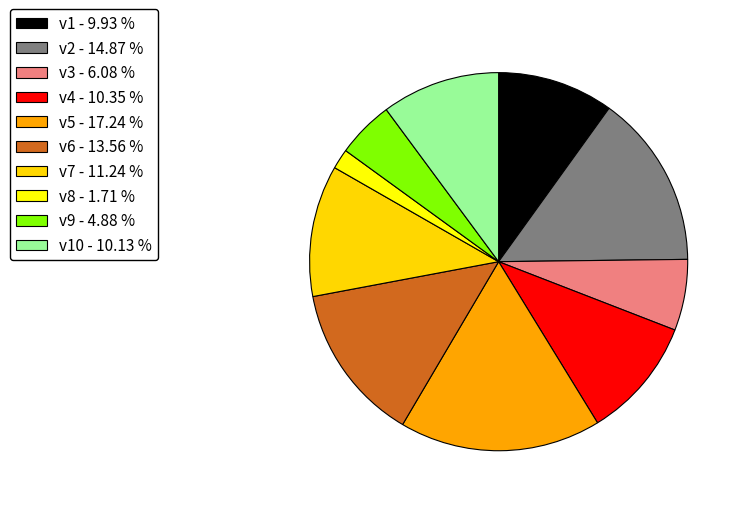

Which slice is the smallest?

v8 - 1.71 %